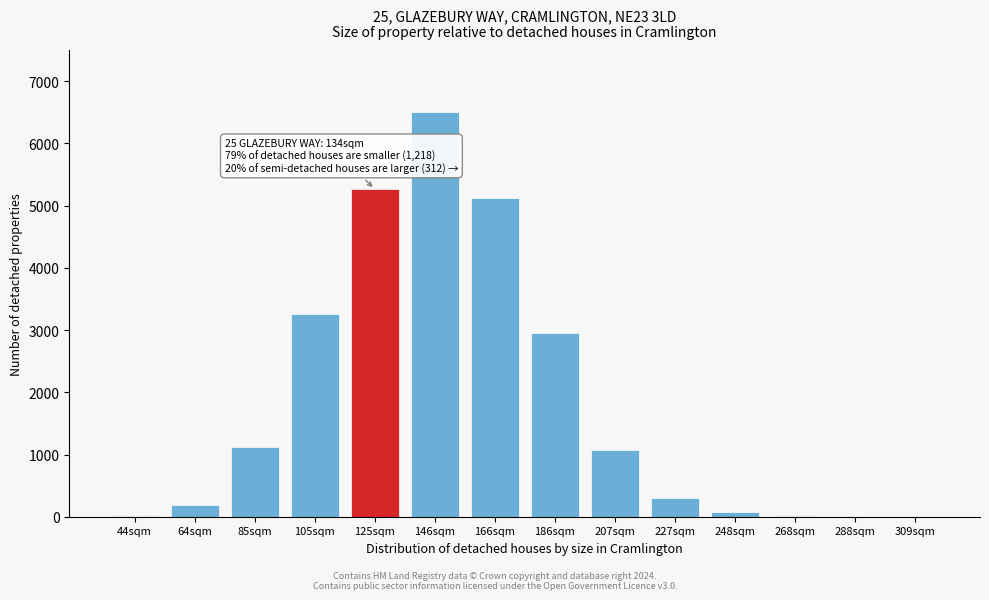

The chart shows a value of 302 at 227sqm. True or false?

True